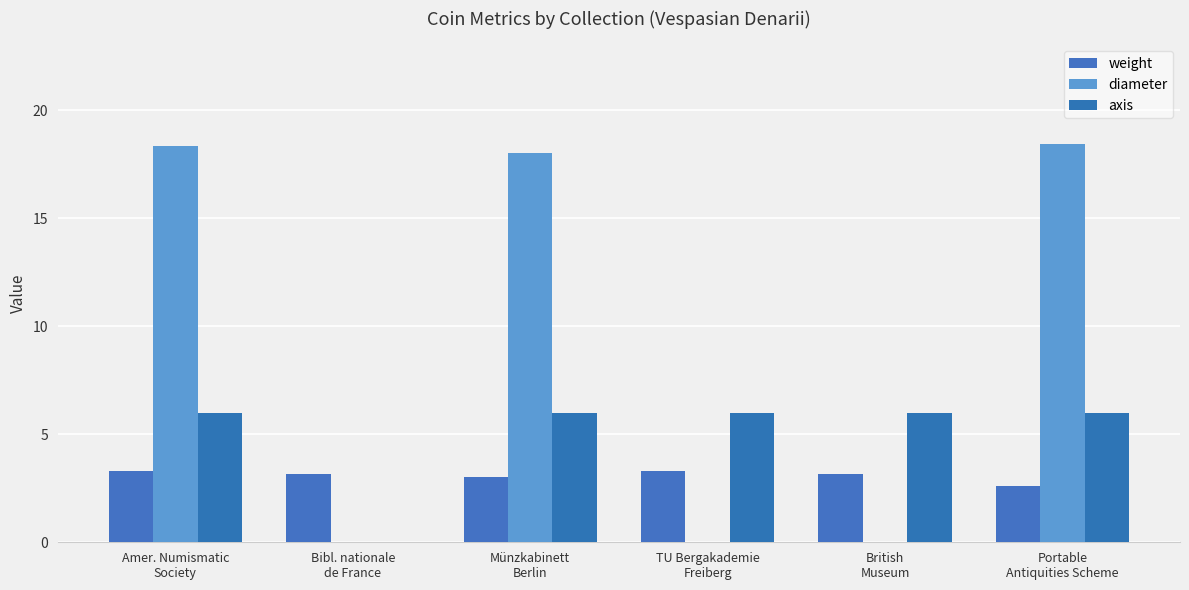

How many distinct data groups are displayed?

3